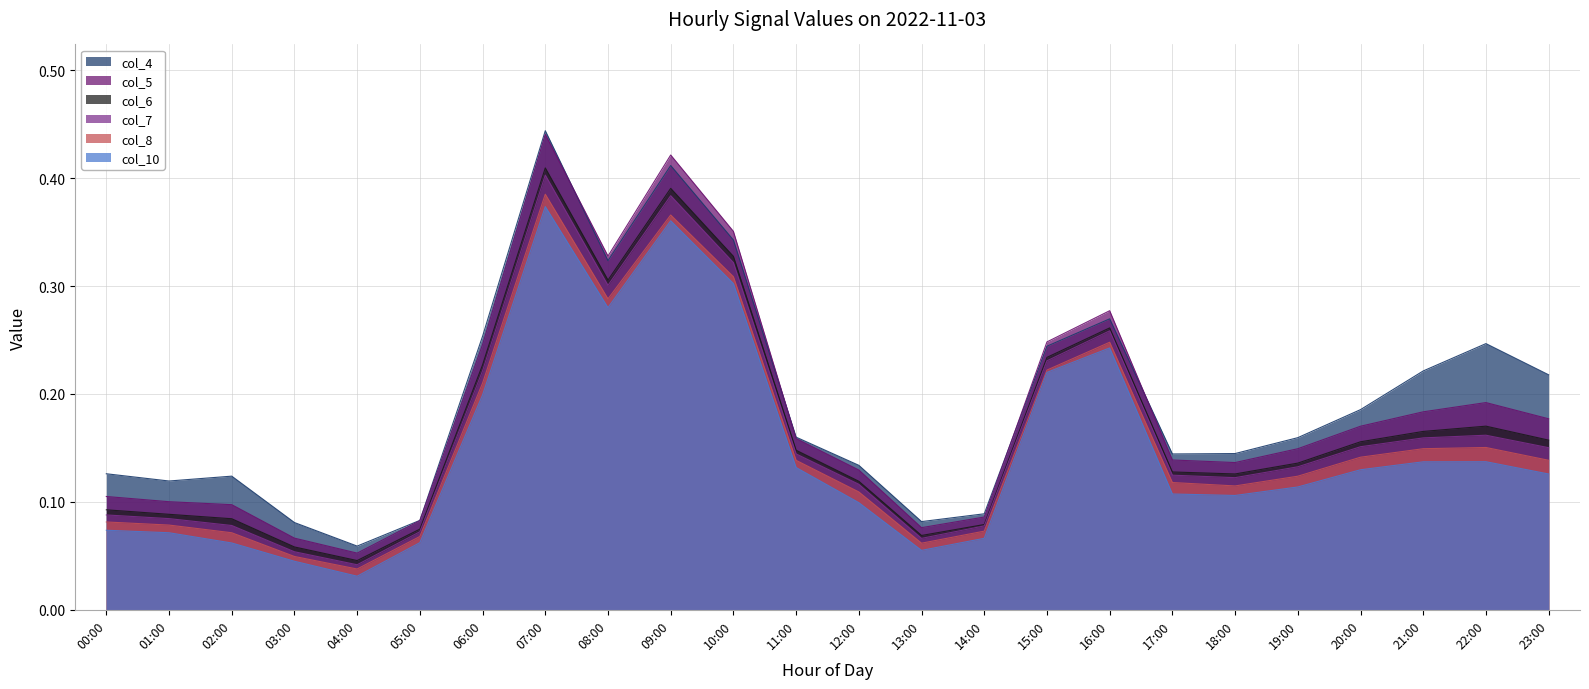

What is the sum of the col_10 values at 23:00 and 04:00?

0.2